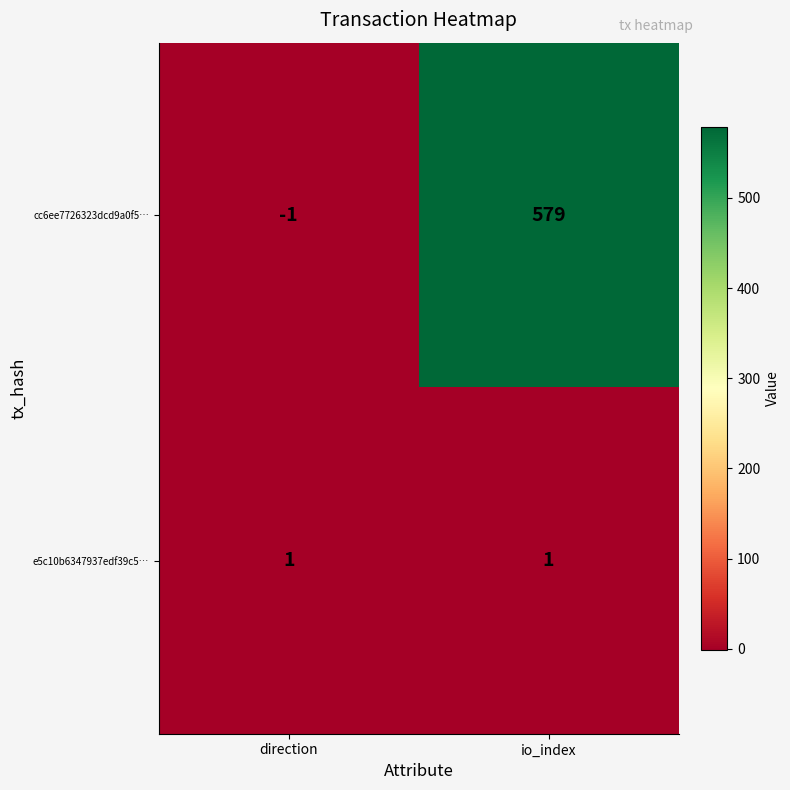

List the series in order of their overall mean, lowest first.

e5c10b6347937edf39c5…, cc6ee7726323dcd9a0f5…